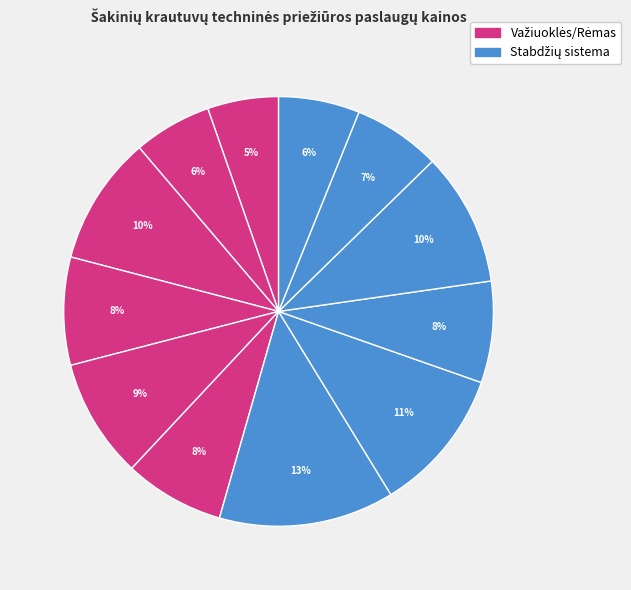

How many segments does this pie chart have?

12